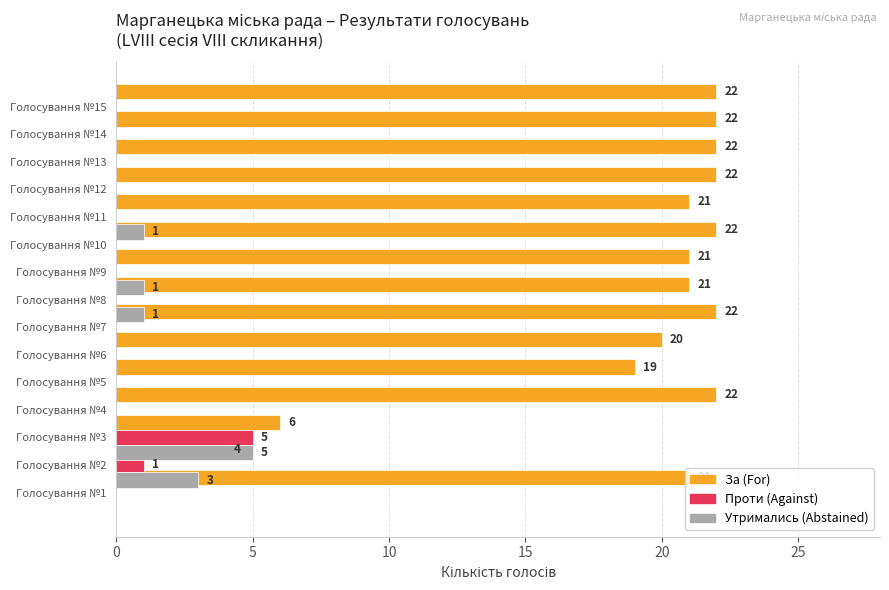

What are all the series names shown in the legend?

За, Проти, Утримались